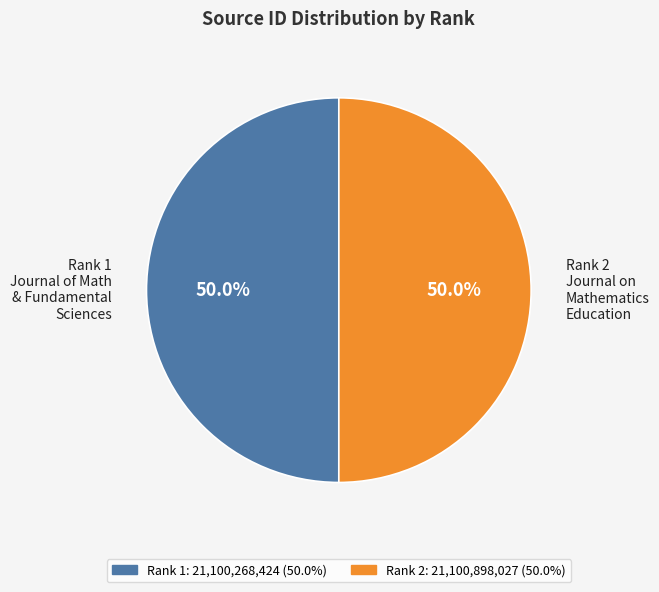

What percentage is NOT represented by Rank 2 Journal on Mathematics Education?

50.0%